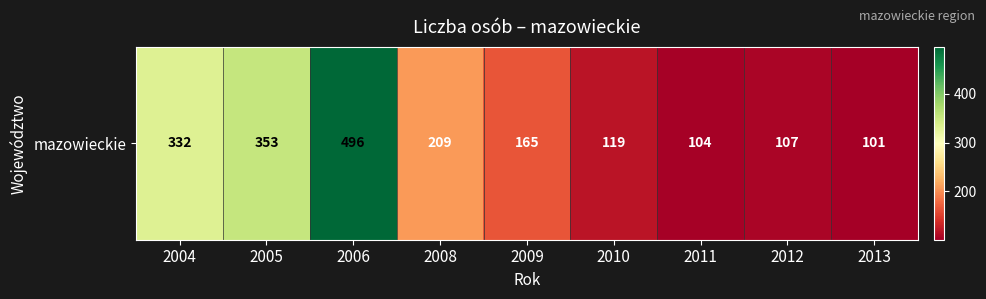

Reading left to right, extract all data points from this chart.

332	353	496	209	165	119	104	107	101